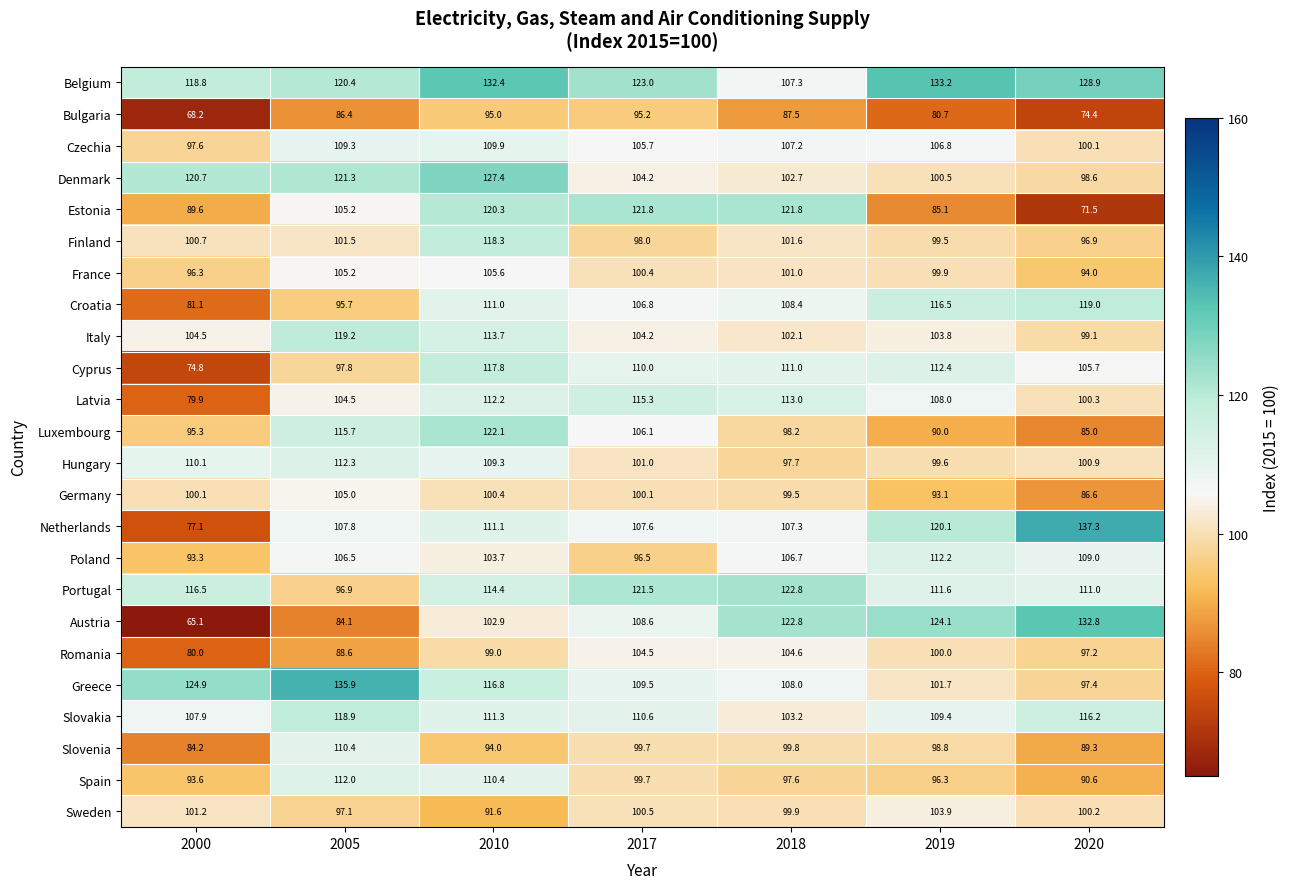

At which label does Austria first exceed 108?

2017